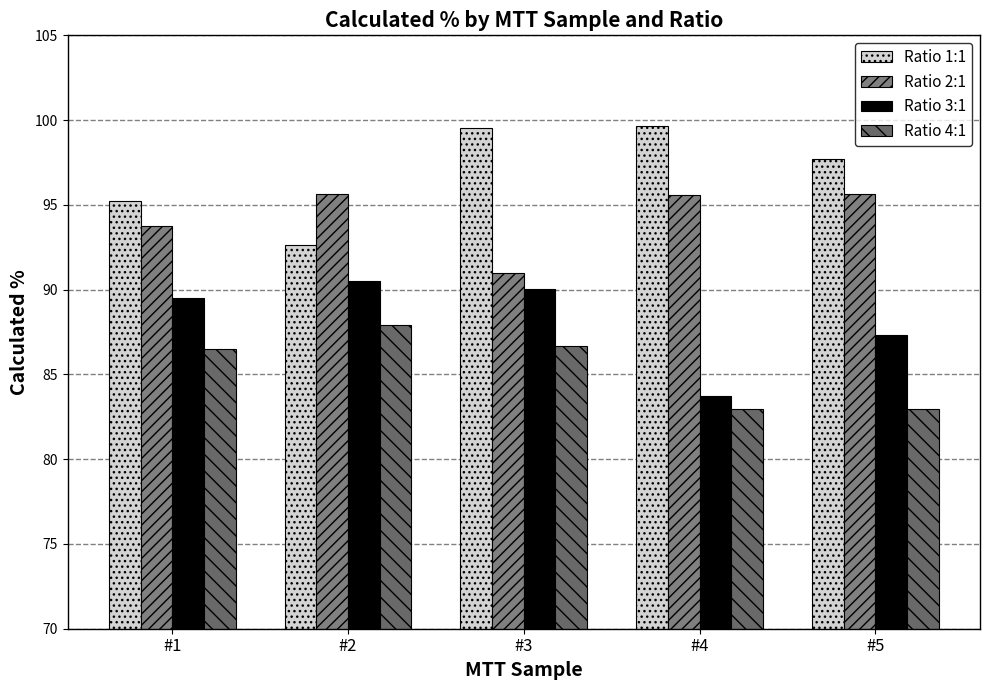

What is the difference between the maximum and minimum values in the Ratio 4:1 series?

4.9